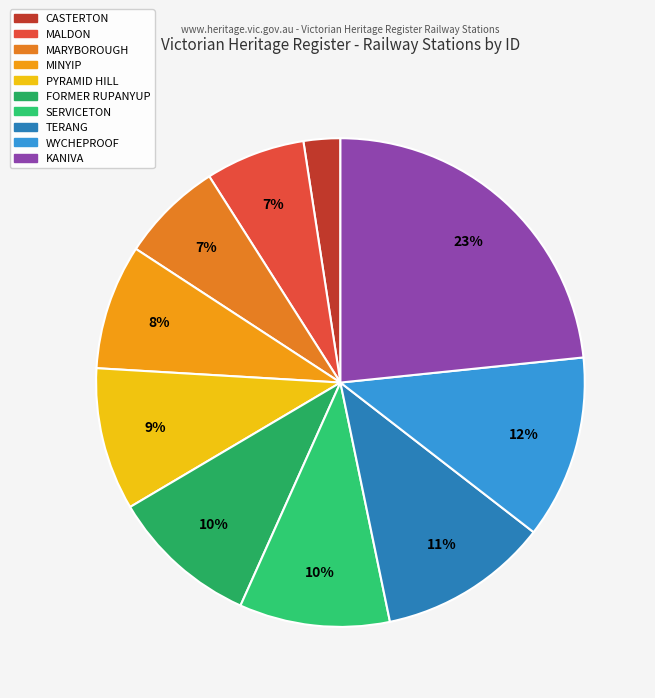

How many segments does this pie chart have?

10